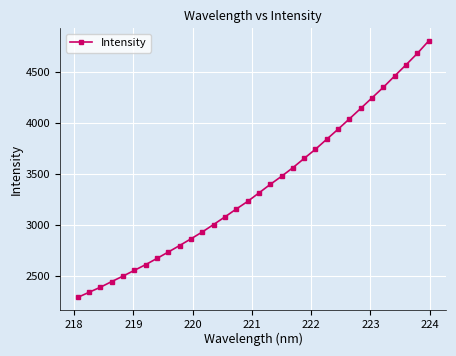

True or false: there are more than 1 points higher than both neighbors.

False